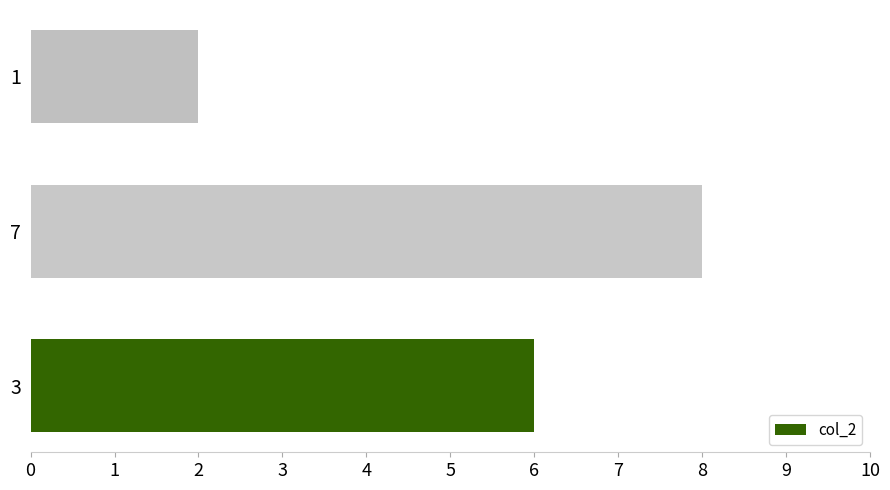

At which label is the value closest to 5?

3